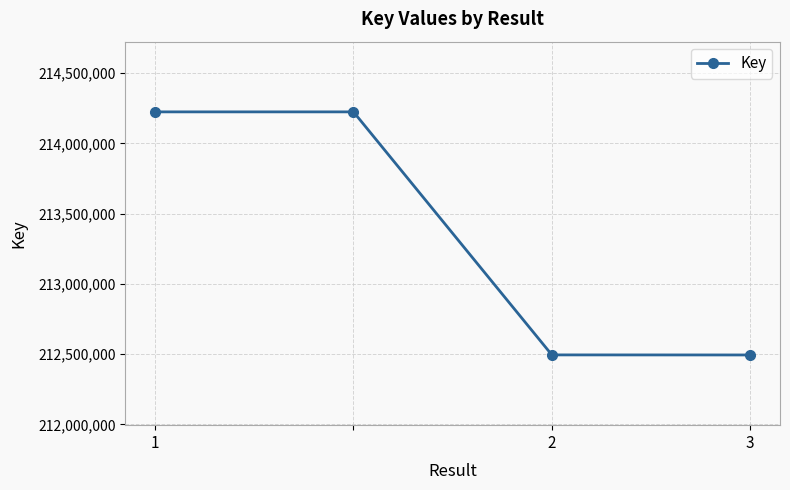

What is the difference between the maximum and minimum values?

1731384